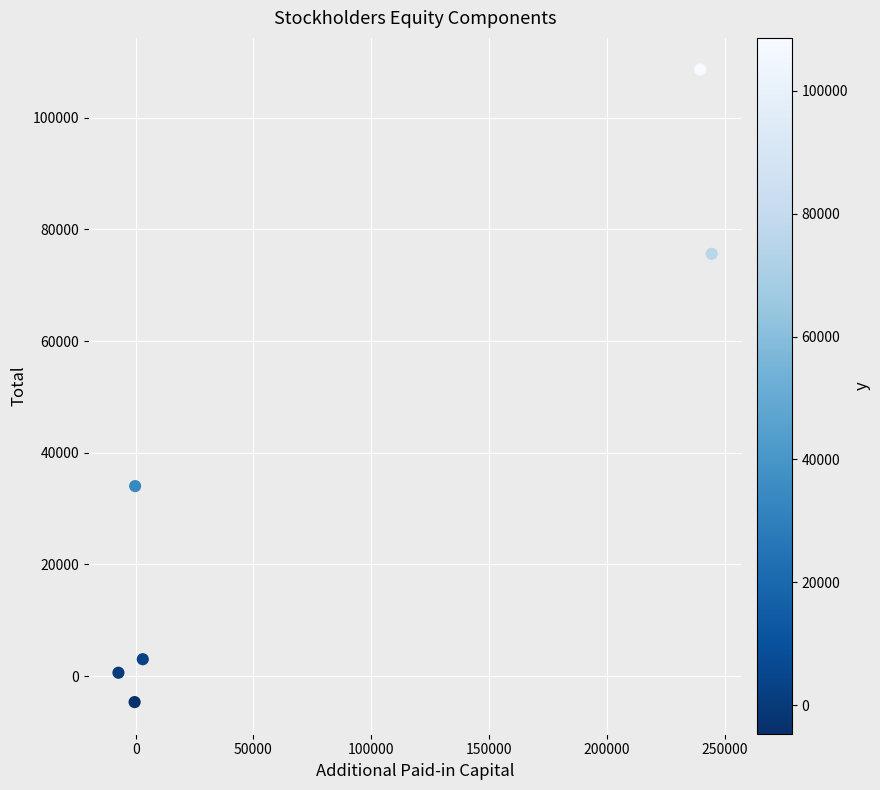

What is the range of Y values (max minus min)?

113274